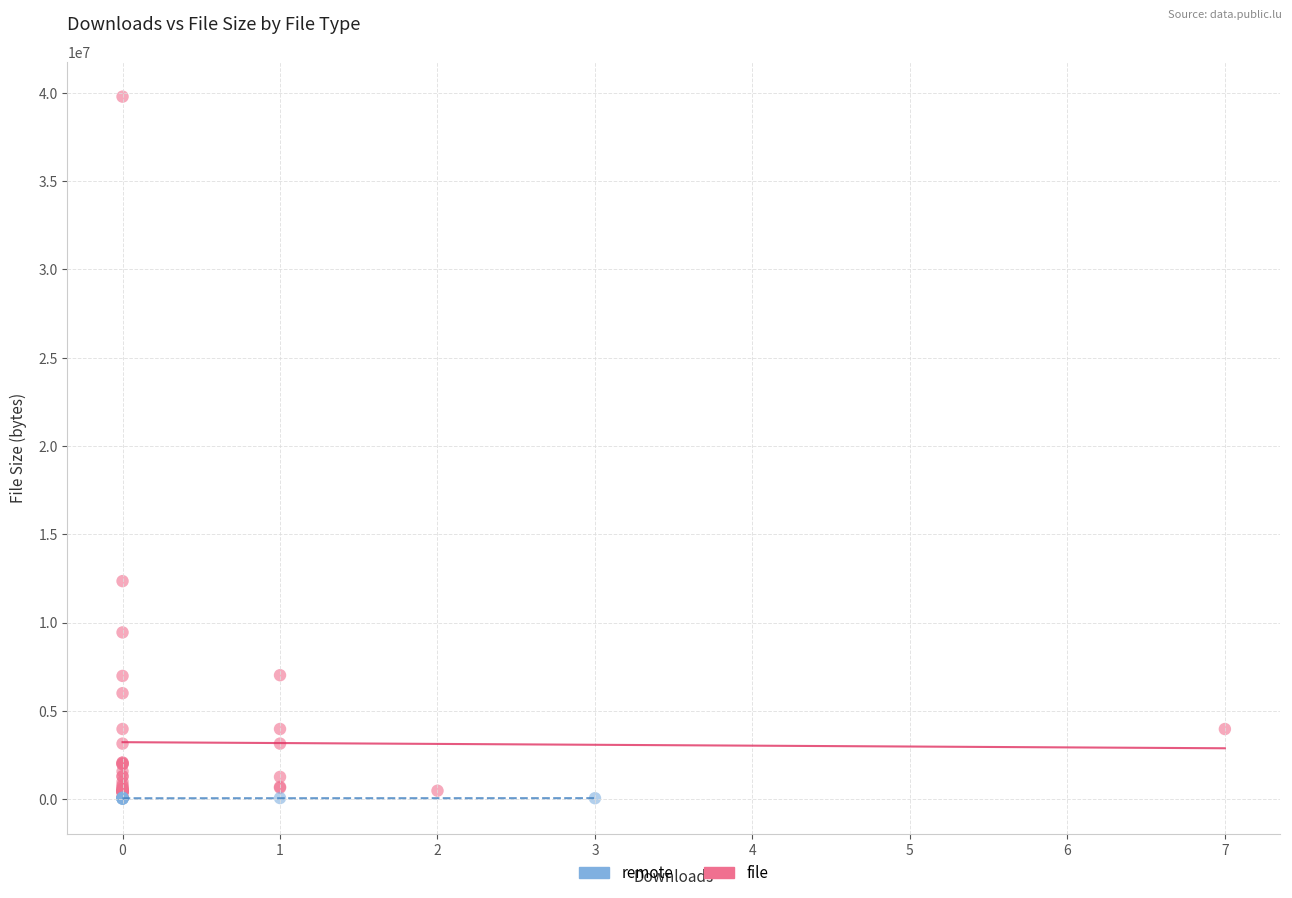

Which series has the largest Y range (max minus min)?

file